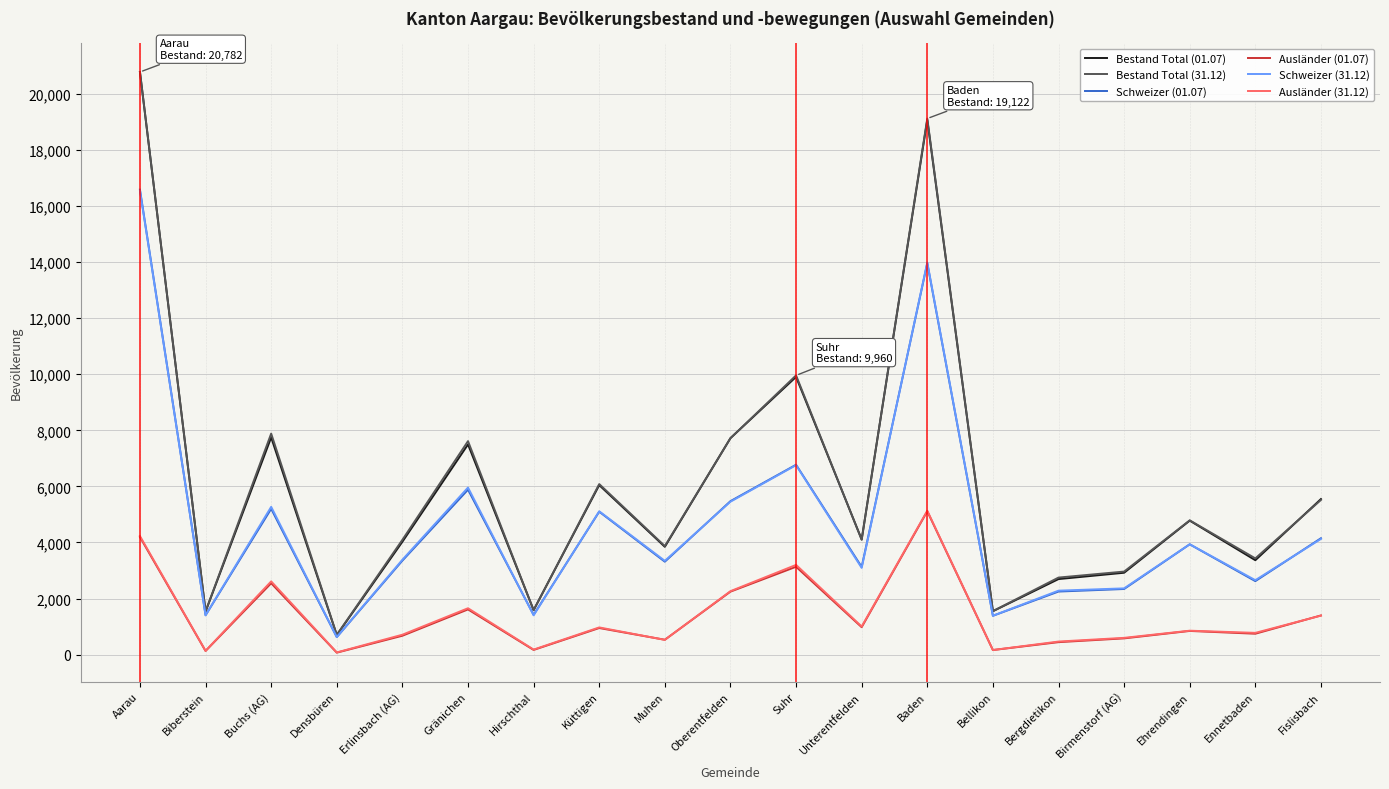

Is it true that Bestand Total (01.07) equals 1178 at Birmenstorf (AG)?

False